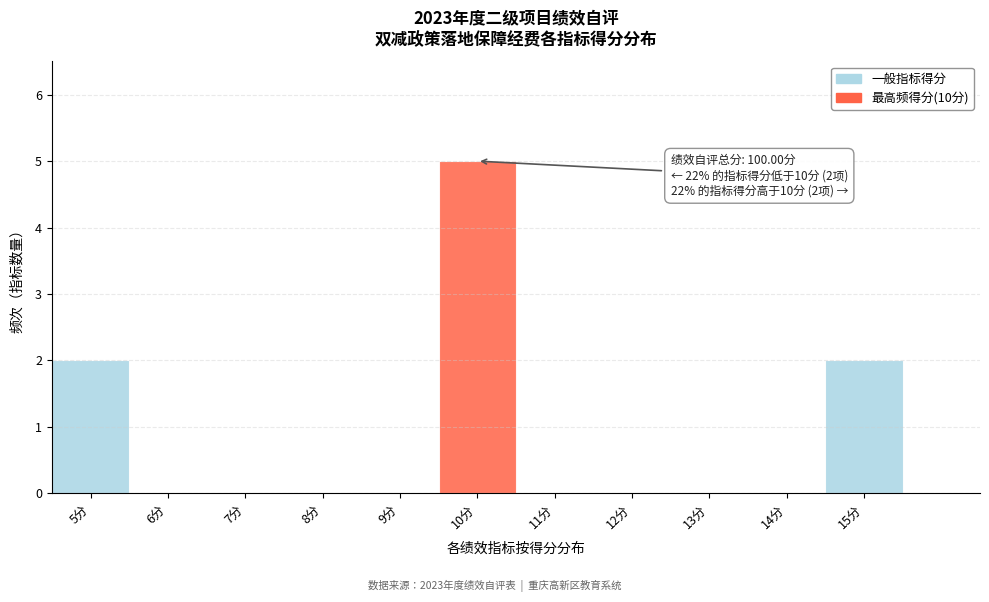

Over which range of the x-axis is the bar tallest?

9.5 to 10.5